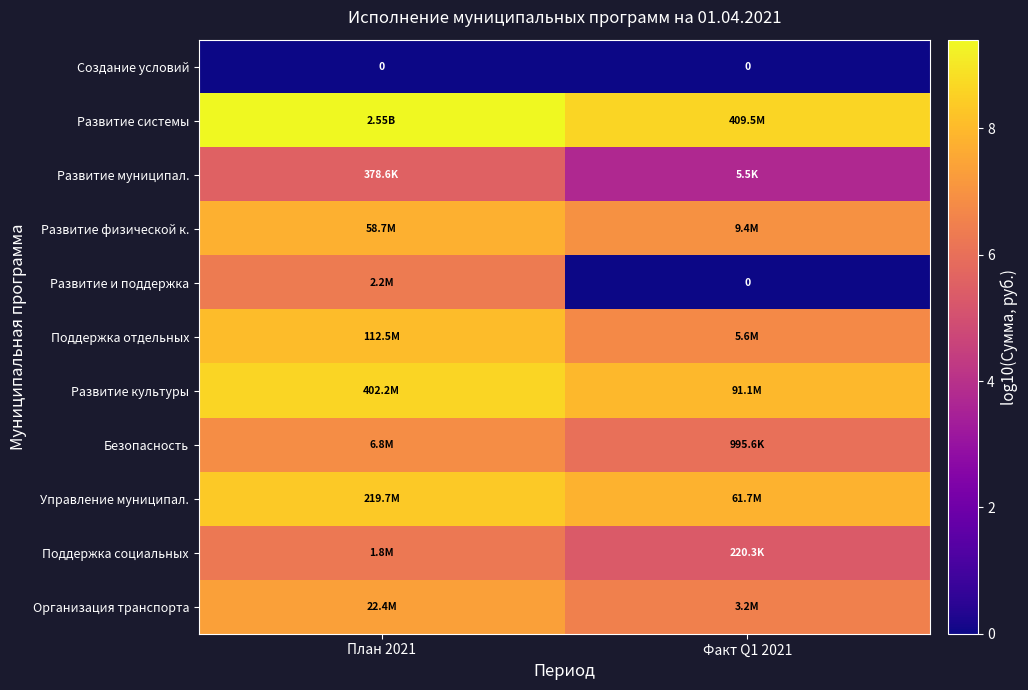

The Развитие муниципал. series shows 3.7 at Факт Q1 2021. True or false?

True